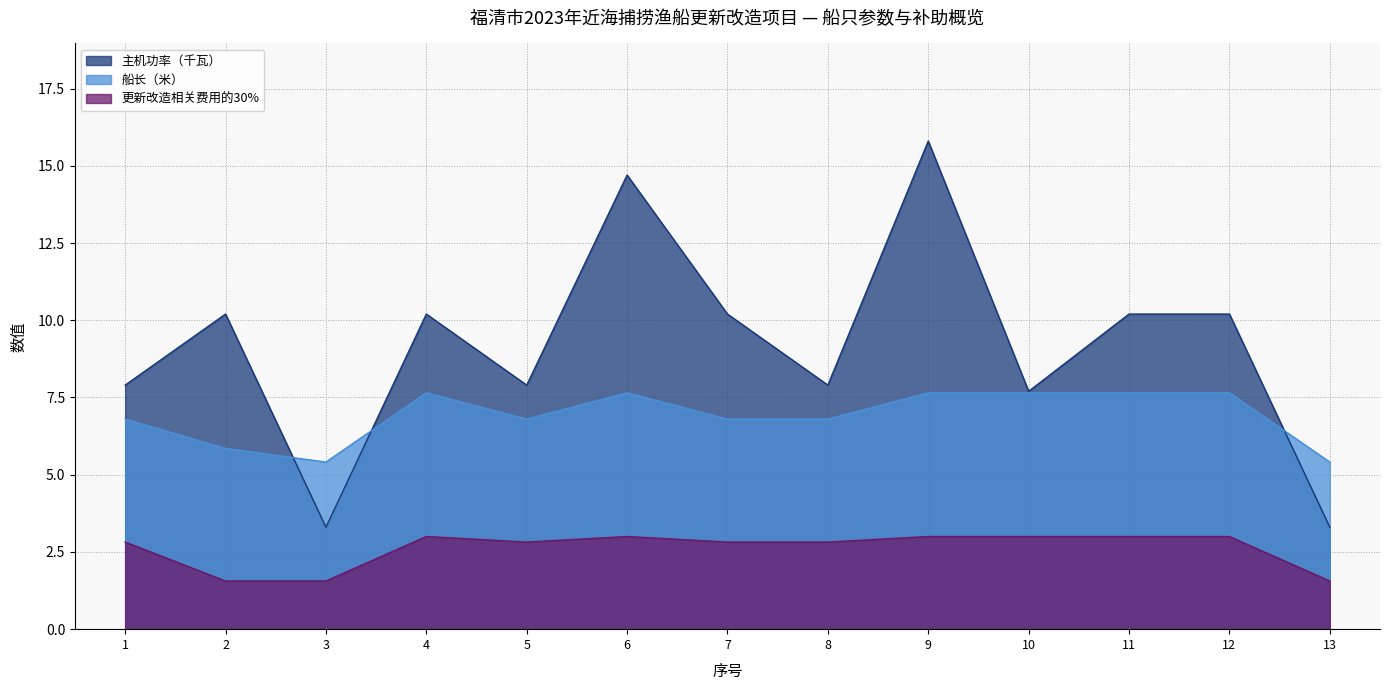

Does the chart display data point markers on the line(s)?

No